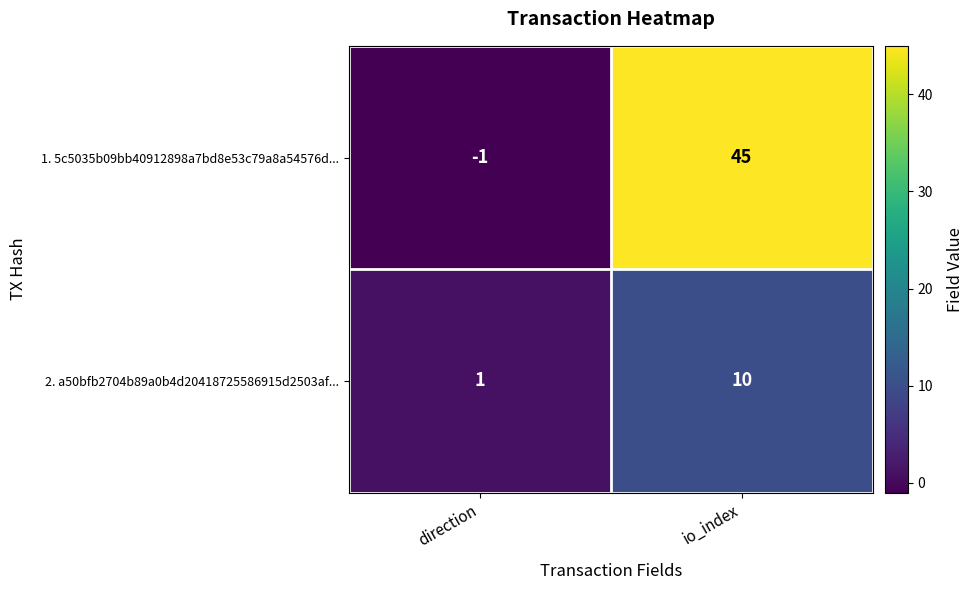

What is the sum of all 2. a50bfb2704b89a0b4d20418725586915d2503af... values?

11